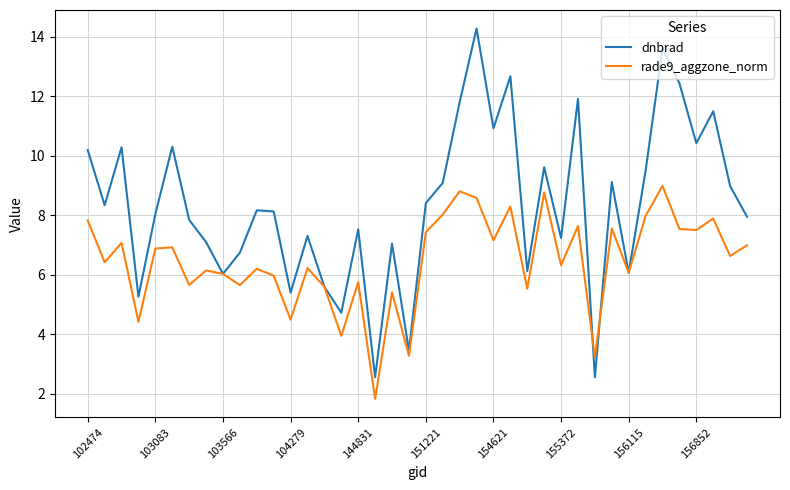

What are all the series names shown in the legend?

dnbrad, rade9_aggzone_norm